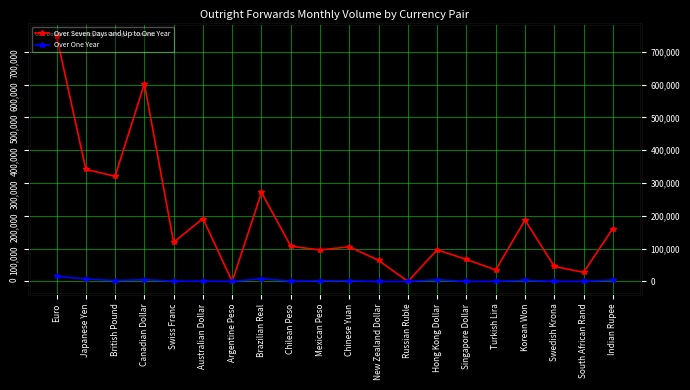

Which series has the largest total across all categories?

Over Seven Days and Up to One Year